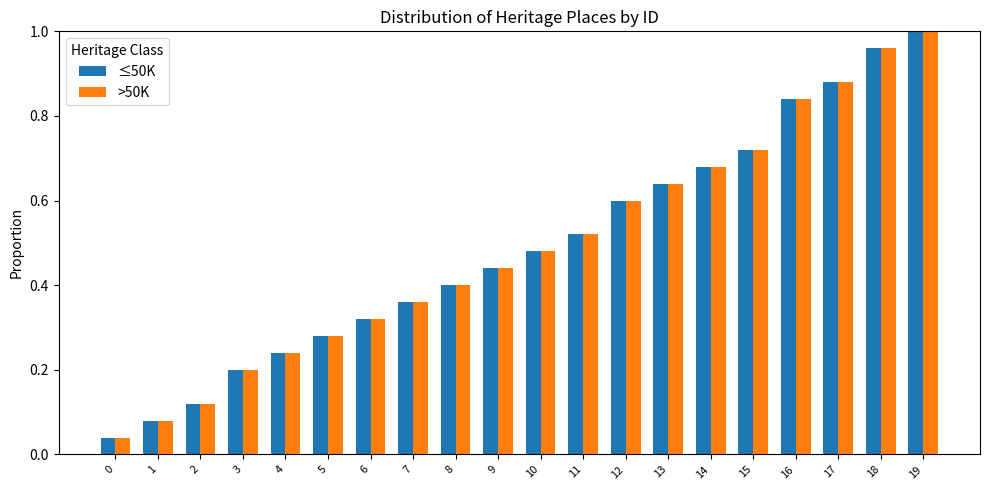

Is it true that ≤50K equals 0.7 at 11?

False